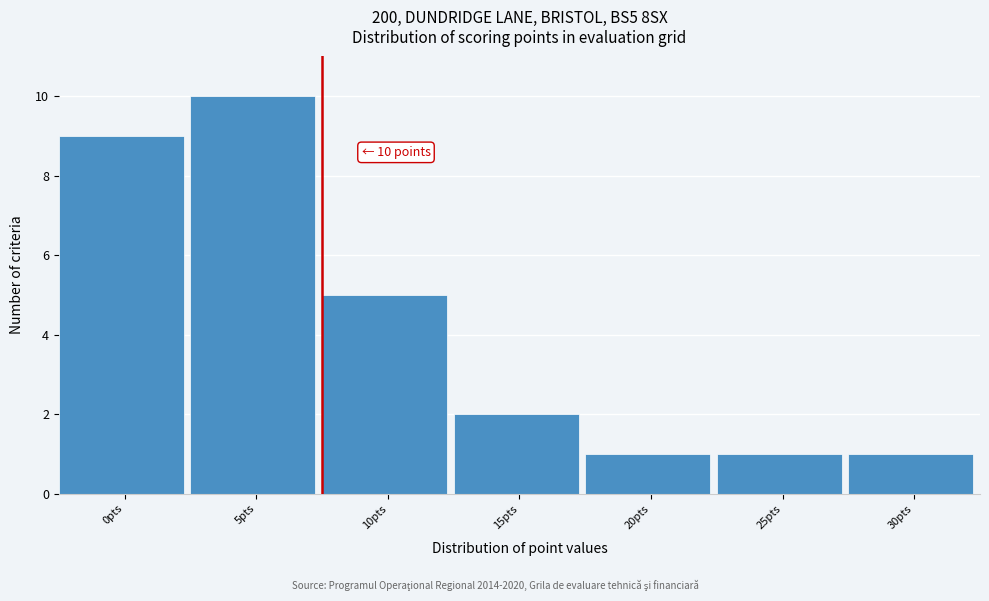

Reading left to right, extract all data points from this chart.

9	10	5	2	1	1	1